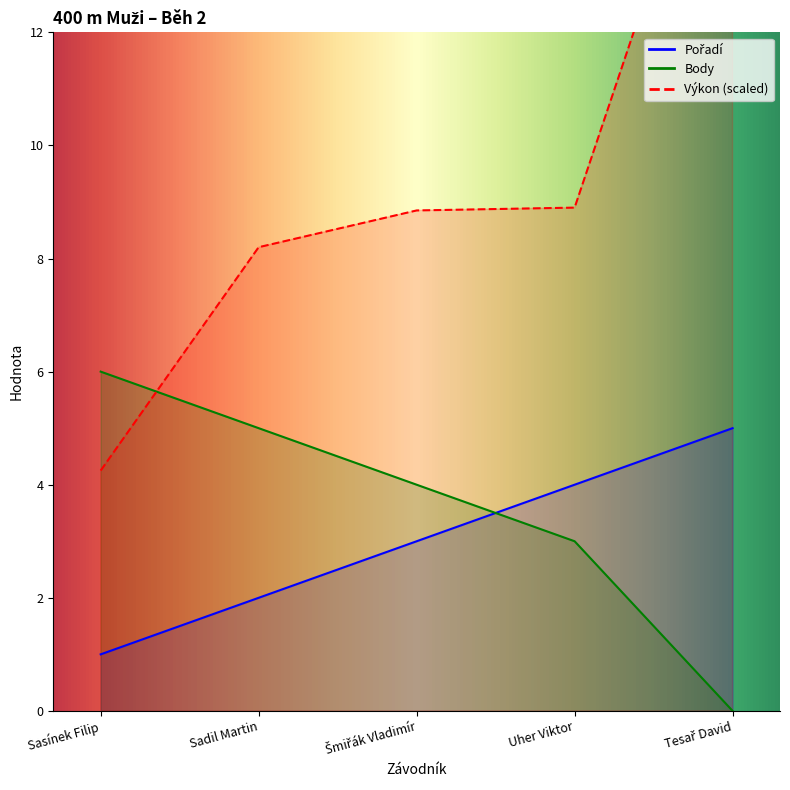

The Body series shows -3.5 at Tesař David. True or false?

False